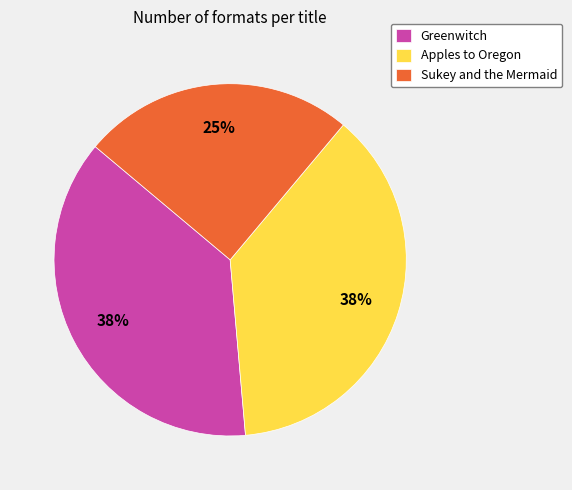

To the nearest percent, what is the combined percentage of Apples to Oregon and Greenwitch?

75%